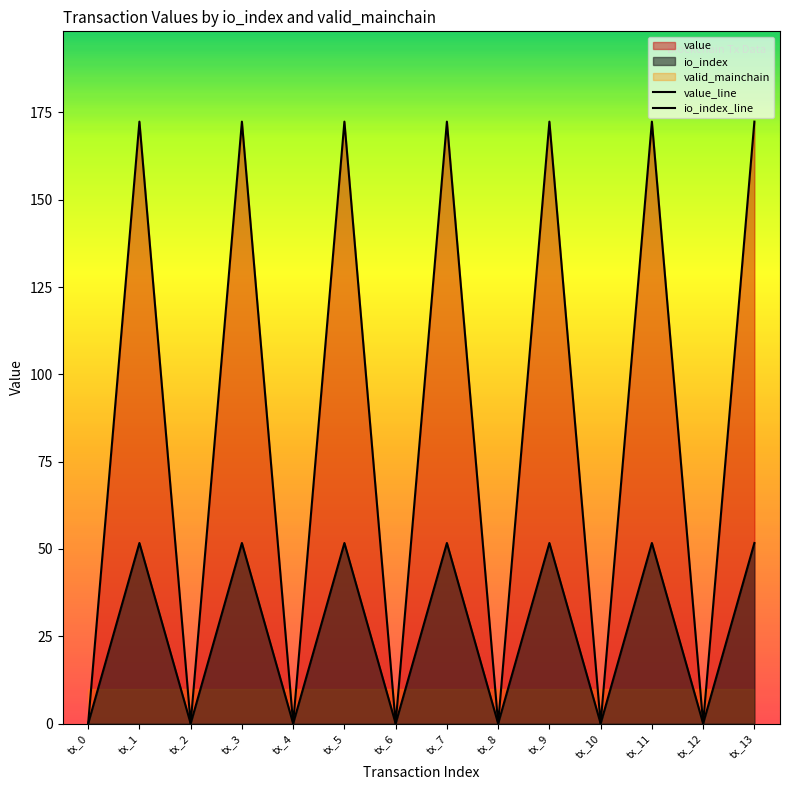

True or false: io_index has more than 1 interior local peaks.

True